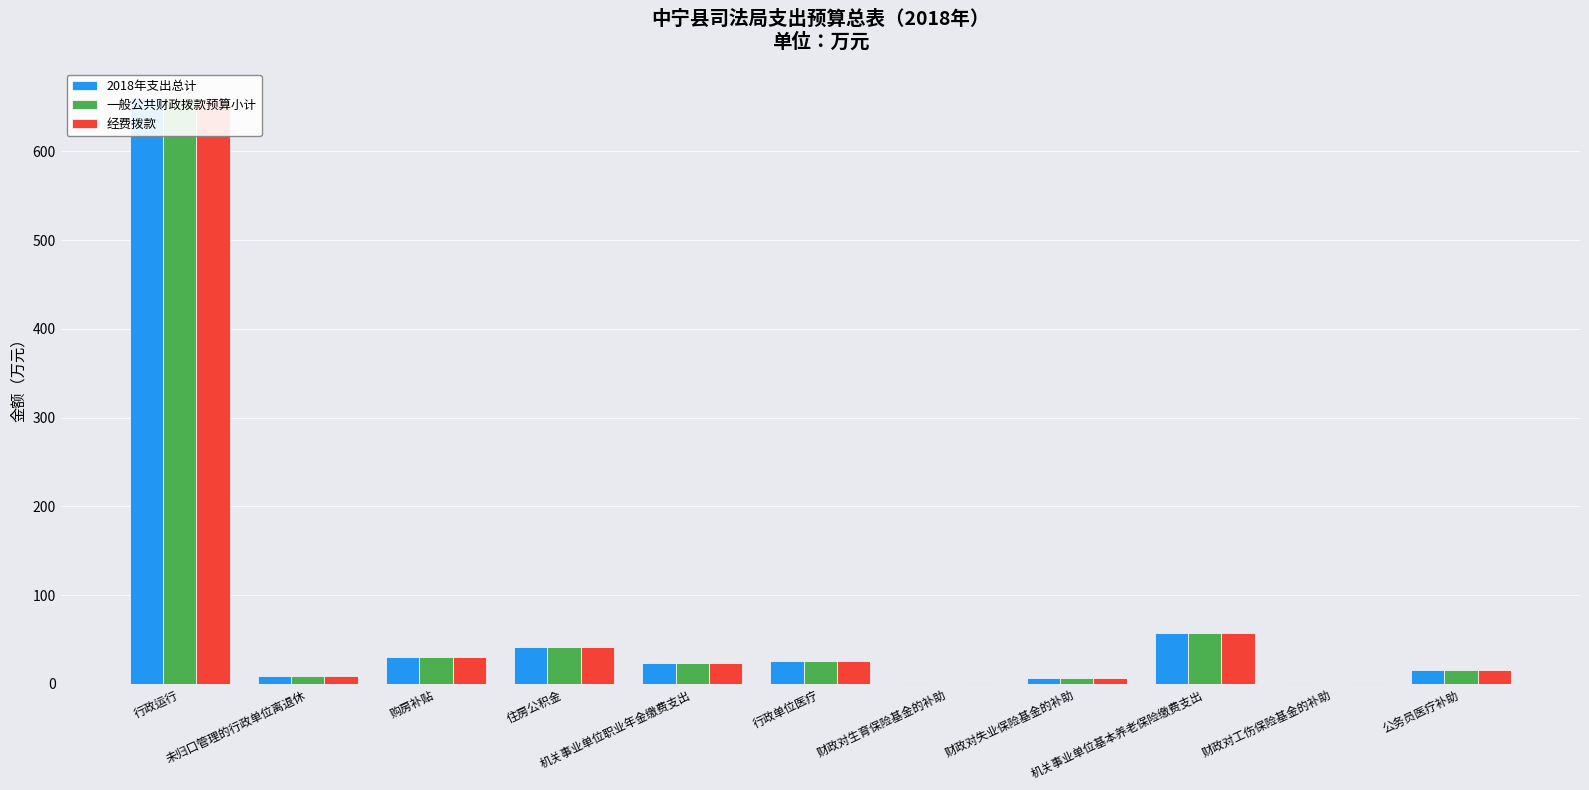

What is the minimum value for 一般公共财政拨款预算小计?

1.6